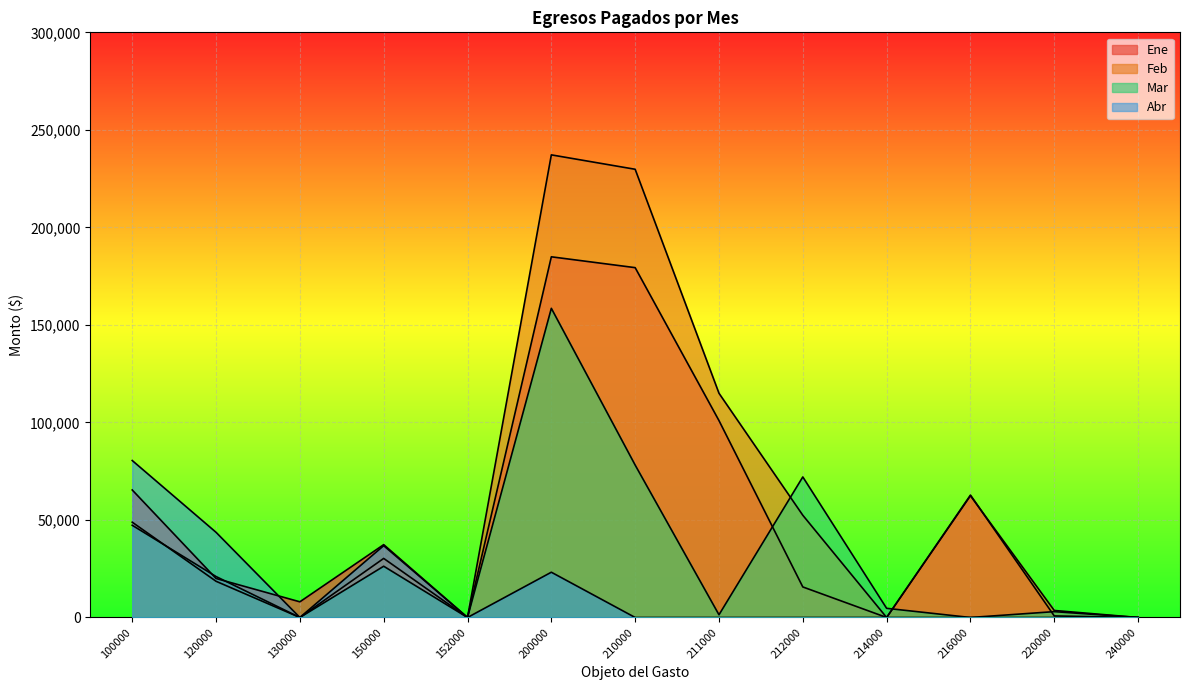

True or false: Abr and Ene intersect in this chart.

True